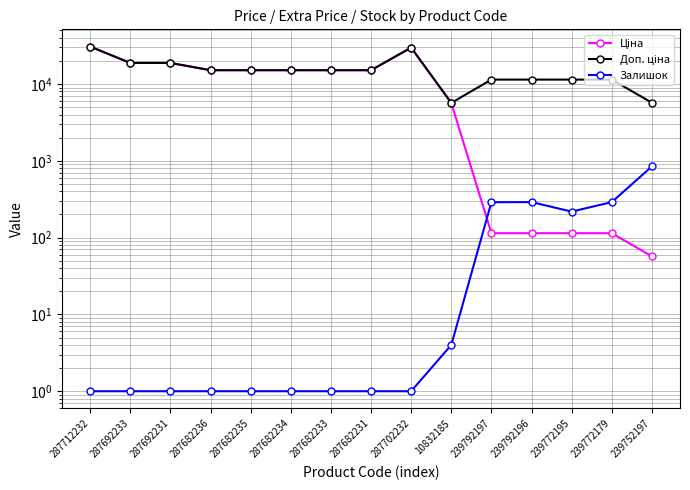

Is it true that Доп. ціна equals 11410.0 at 239772195?

True